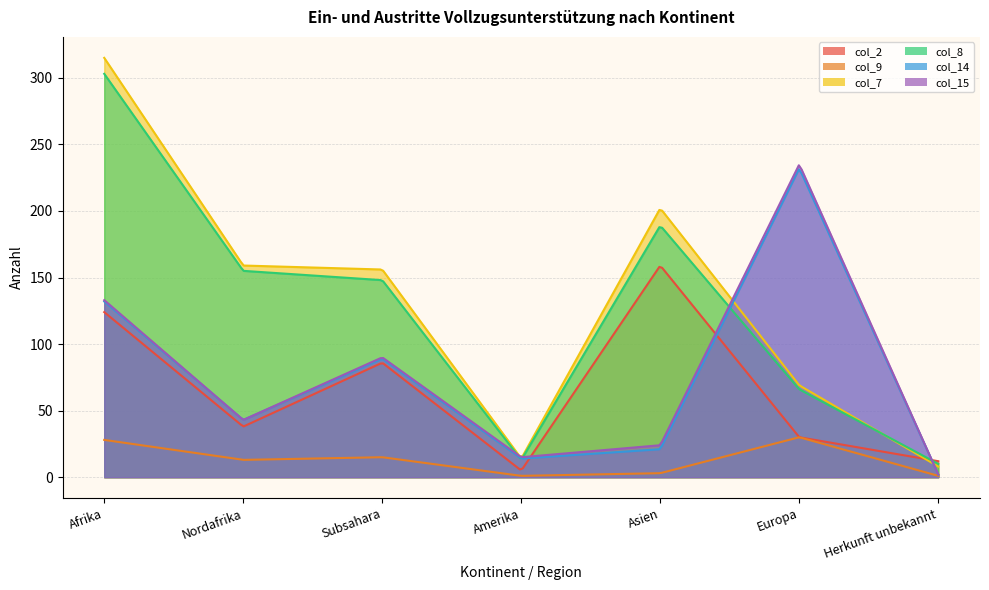

How many lines are shown in the chart?

6